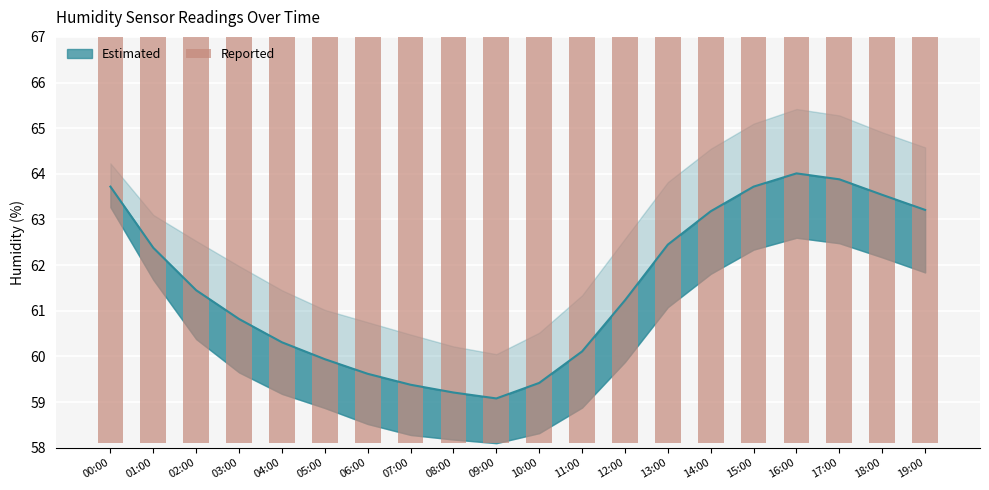

At which label does the data first exceed 60?

00:00